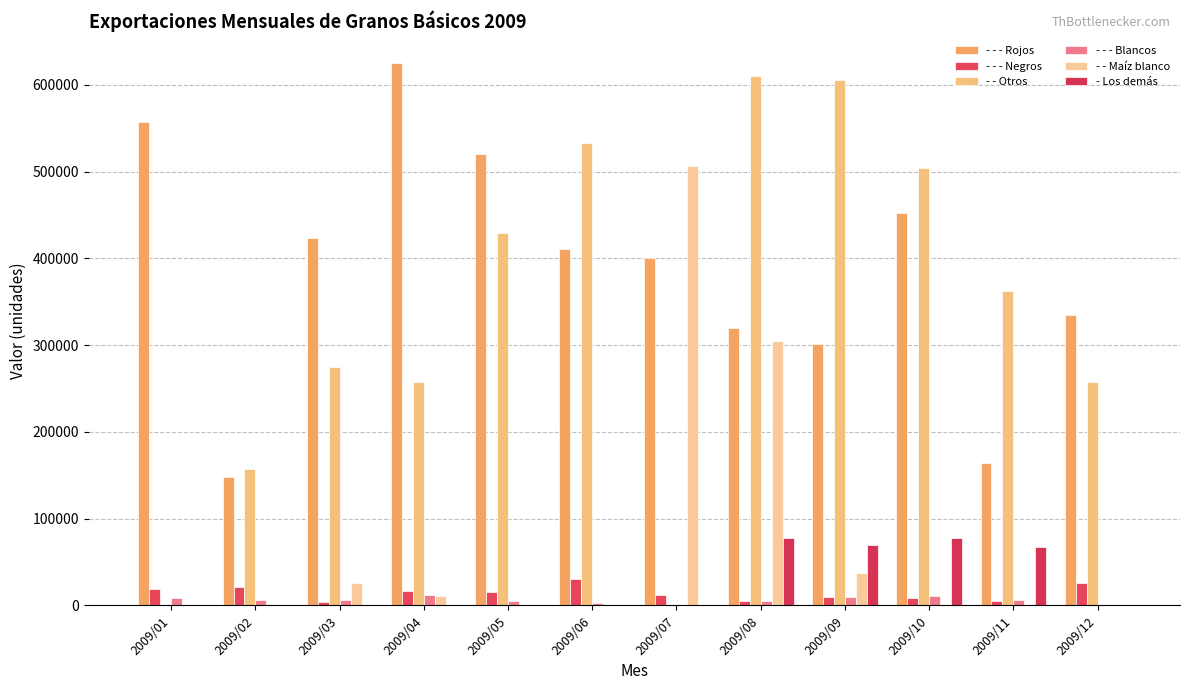

Reading left to right, extract all data points from this chart.

- - - Rojos: 2009/01=557642.3	2009/02=147825.2	2009/03=423008.7	2009/04=624890.8	2009/05=520565.0	2009/06=410863.5	2009/07=400601.9	2009/08=319508.3	2009/09=301133.1	2009/10=451978.9	2009/11=164309.7	2009/12=334242.3
- - - Negros: 2009/01=18717.5	2009/02=21243.4	2009/03=4385.2	2009/04=17008.3	2009/05=15773.0	2009/06=30388.0	2009/07=11859.2	2009/08=4809.6	2009/09=9187.6	2009/10=8803.6	2009/11=4815.7	2009/12=25956.0
- - Otros: 2009/01=0.0	2009/02=157500.0	2009/03=274800.0	2009/04=257400.0	2009/05=429440.0	2009/06=533400.0	2009/07=0.0	2009/08=609572.8	2009/09=605222.8	2009/10=504382.0	2009/11=361910.0	2009/12=257200.0
- - - Blancos: 2009/01=8185.8	2009/02=5972.4	2009/03=6048.0	2009/04=12017.3	2009/05=5407.0	2009/06=3165.7	2009/07=0.0	2009/08=5580.4	2009/09=9525.0	2009/10=11013.0	2009/11=5734.3	2009/12=240.0
- - Maíz blanco: 2009/01=0.0	2009/02=0.0	2009/03=26400.0	2009/04=11473.0	2009/05=0.0	2009/06=0.0	2009/07=506800.0	2009/08=305000.0	2009/09=37900.0	2009/10=0.0	2009/11=0.0	2009/12=0.0
- Los demás: 2009/01=0.0	2009/02=0.0	2009/03=0.0	2009/04=0.0	2009/05=0.0	2009/06=0.0	2009/07=0.0	2009/08=78200.0	2009/09=69750.0	2009/10=78282.0	2009/11=67800.0	2009/12=0.0